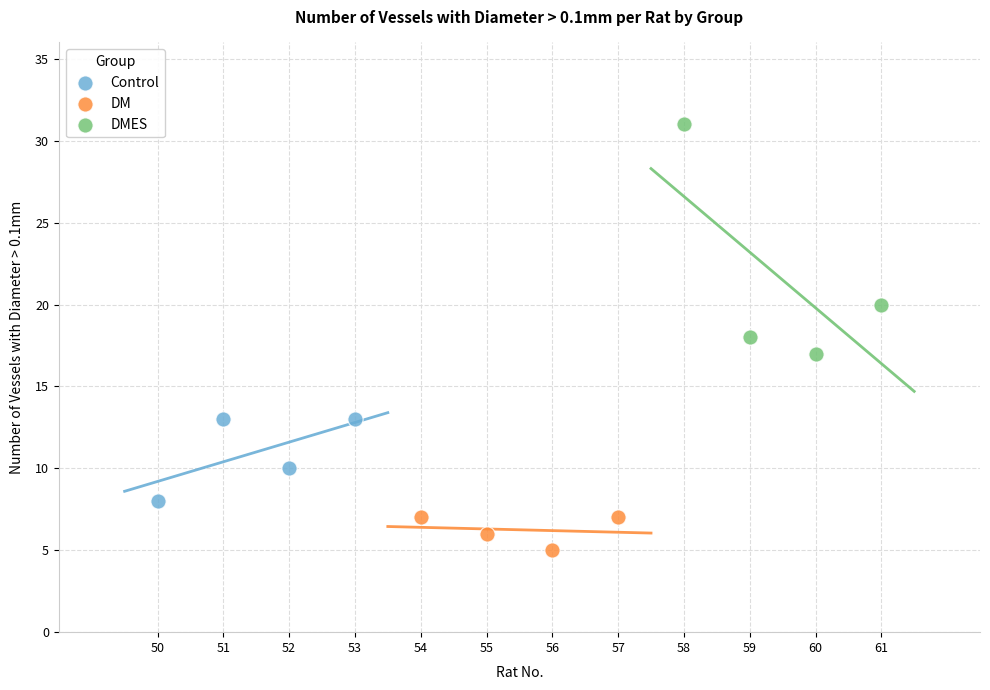

Which series has the largest Y range (max minus min)?

DMES